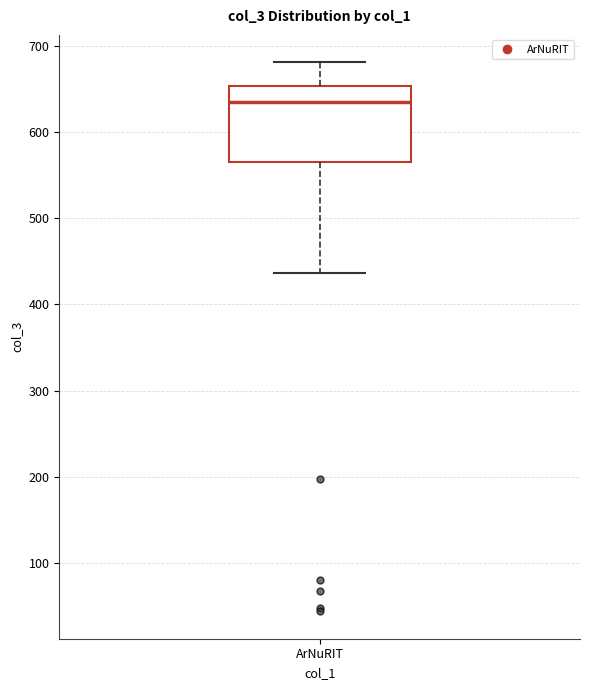

Transcribe this box plot: give where the median line is, the range the box spans, and where the two whiskers end, as read against the y-axis. The values are not printed on the chart, so give them approximately, as read against the axis.

median 640, box 570 to 650, whiskers 440 to 680